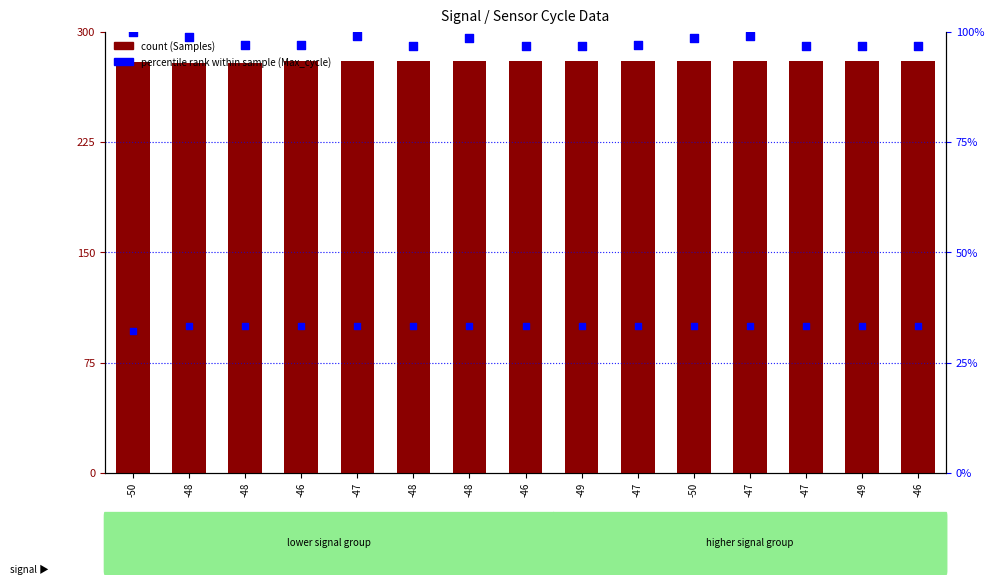

Which series contains the highest Y value?

Samples (normalized)